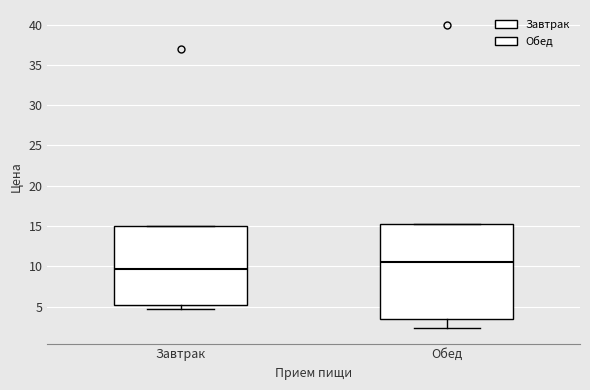

Reading left to right, read every box against the y-axis: the position of its median line, the range the box covers, and the ends of its whiskers. The values are not printed on the chart, so give them approximately, as read against the axis.

Завтрак: median 9.5, box 5.0 to 15.0, whiskers 5.0 (just below the box's lower edge) to 15.0
Обед: median 10.5, box 3.5 to 15.5, whiskers 2.5 to 15.5